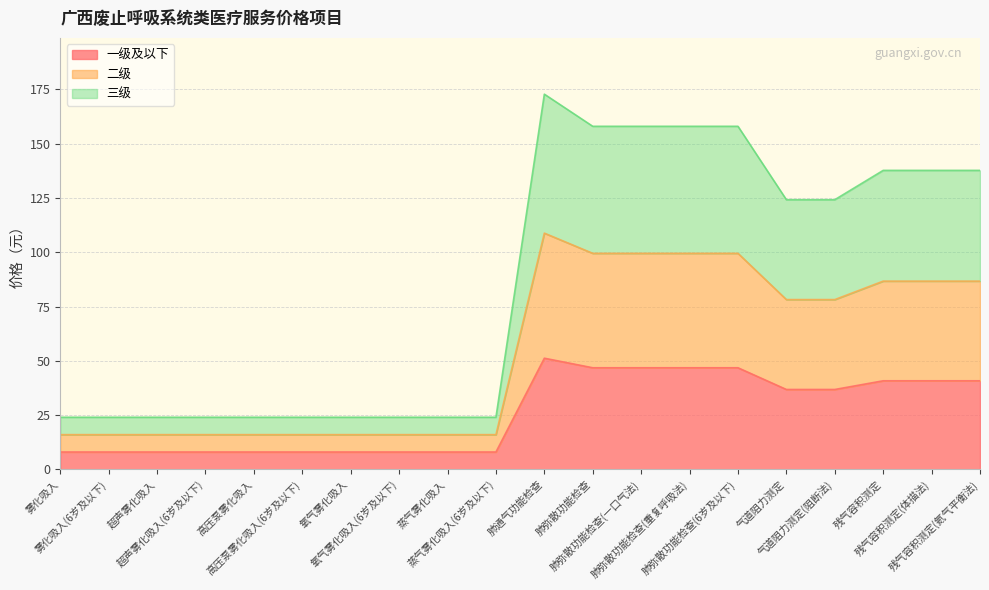

True or false: 二级 and 一级及以下 cross at least once.

False